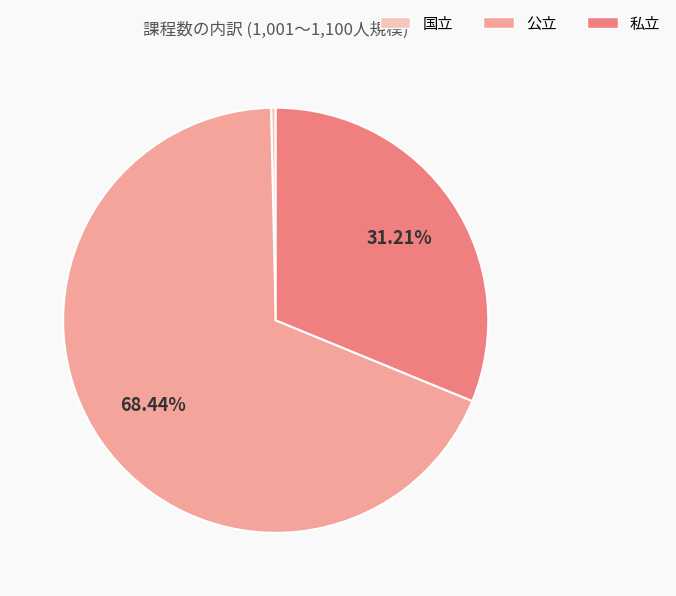

What is the majority slice?

公立